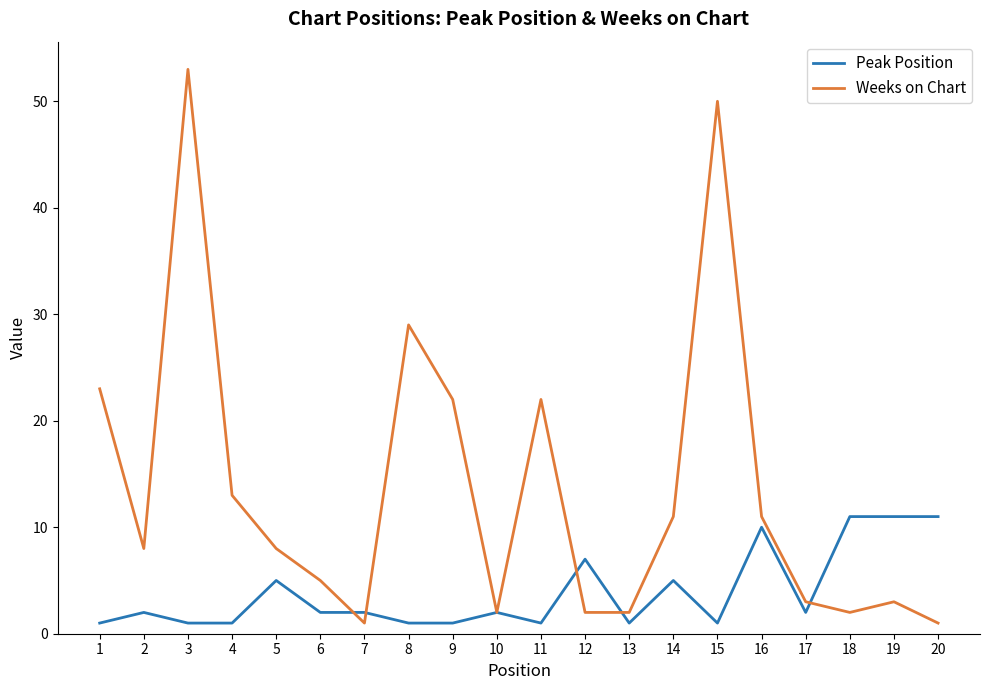

Does the chart have visible grid lines?

No